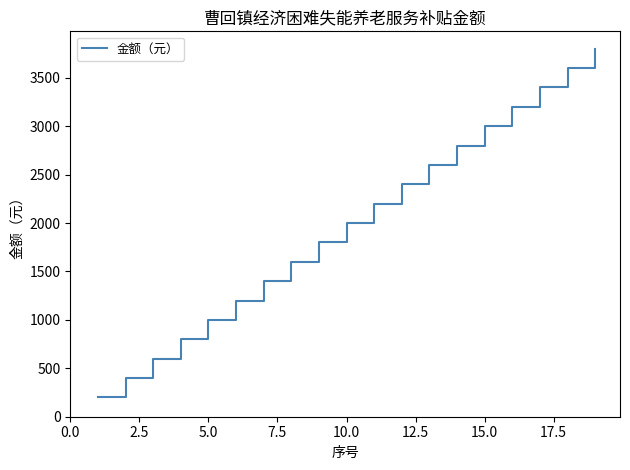

What is the difference between the maximum and minimum values?

3600